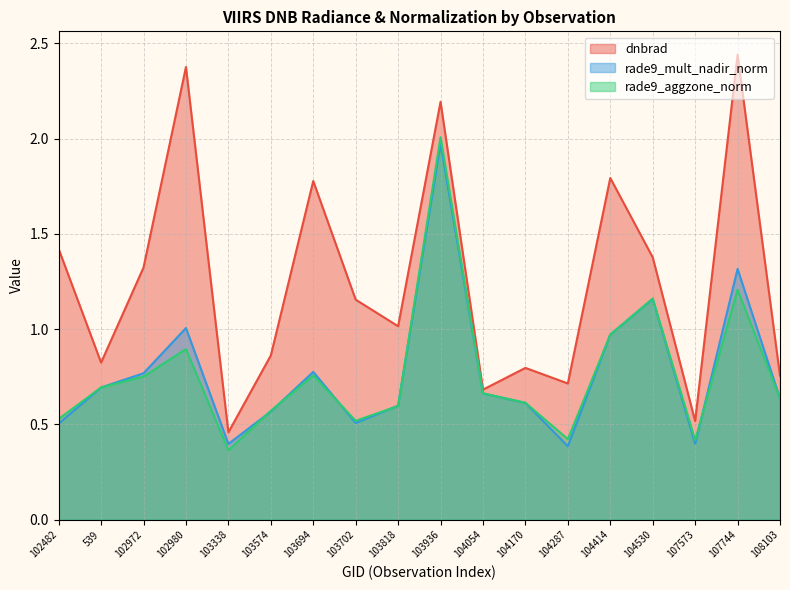

True or false: dnbrad has more than 1 points higher than both neighbors.

True